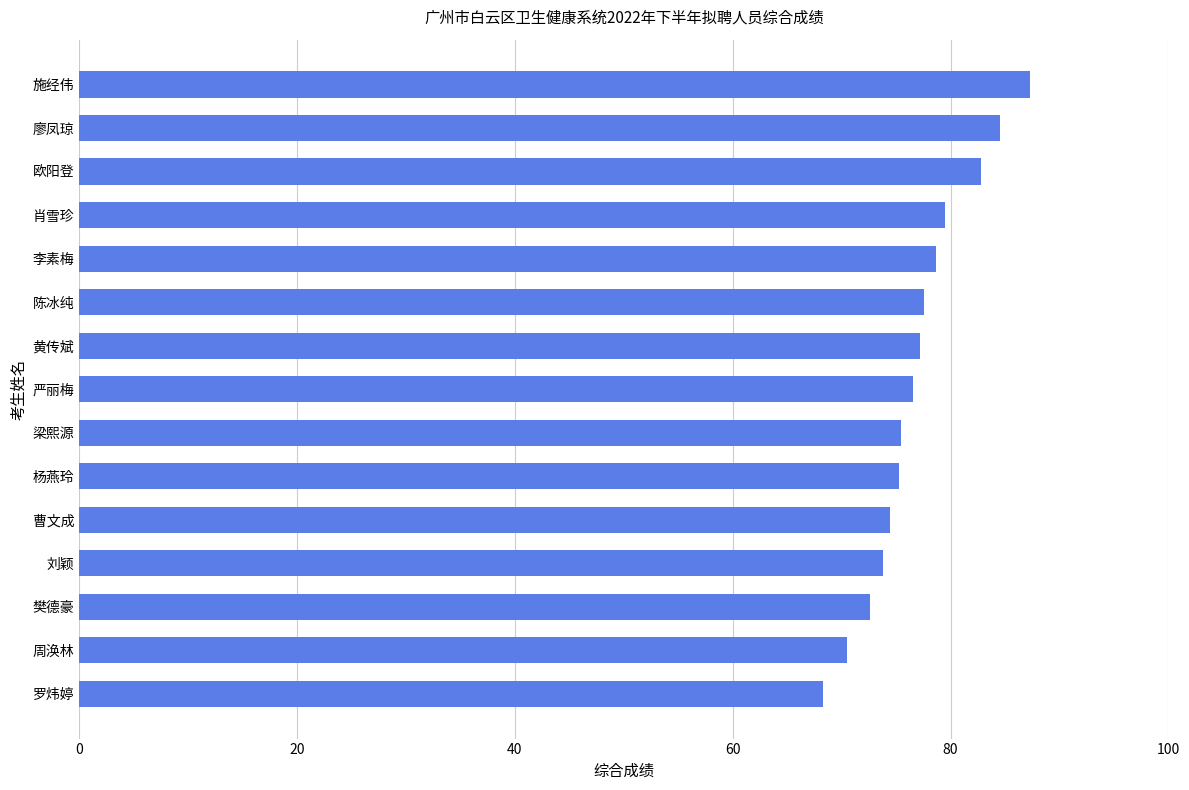

The value at 陈冰纯 is 104.9. True or false?

False